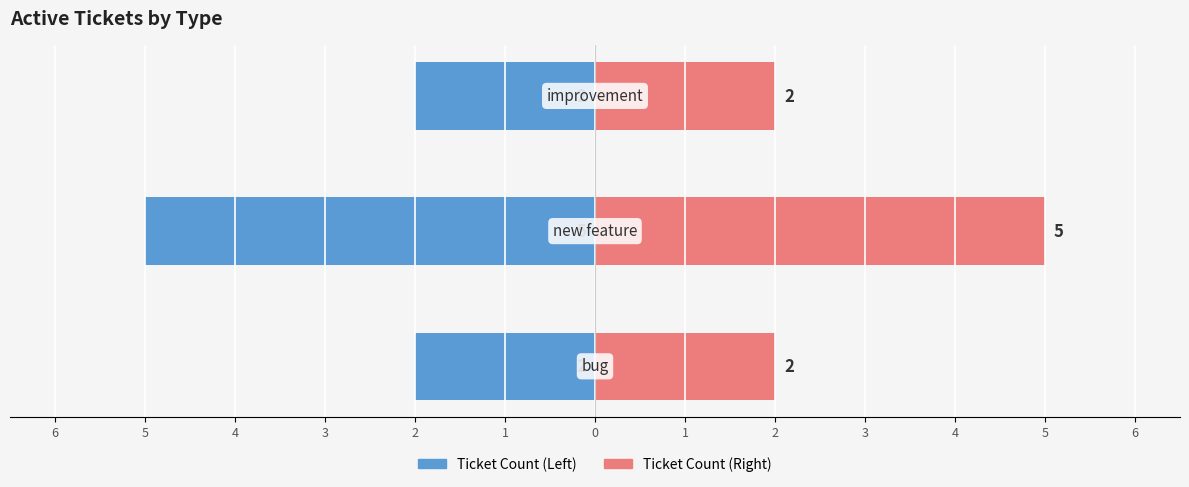

Which series has the largest total across all categories?

Ticket Count (Right)